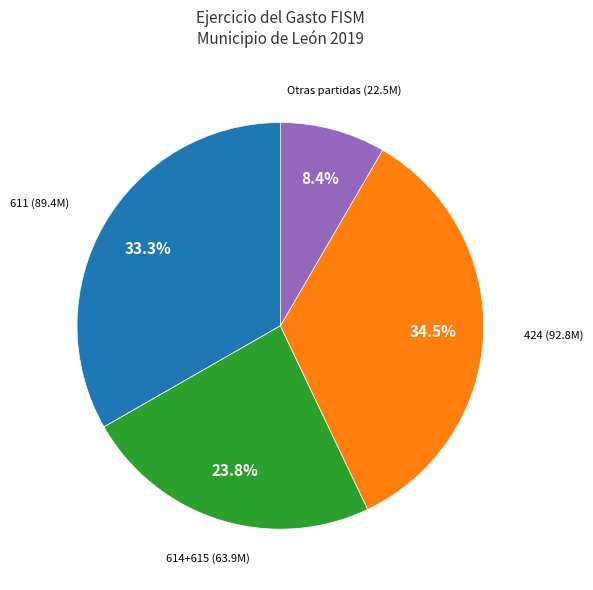

To the nearest percent, what is the average slice percentage?

25%